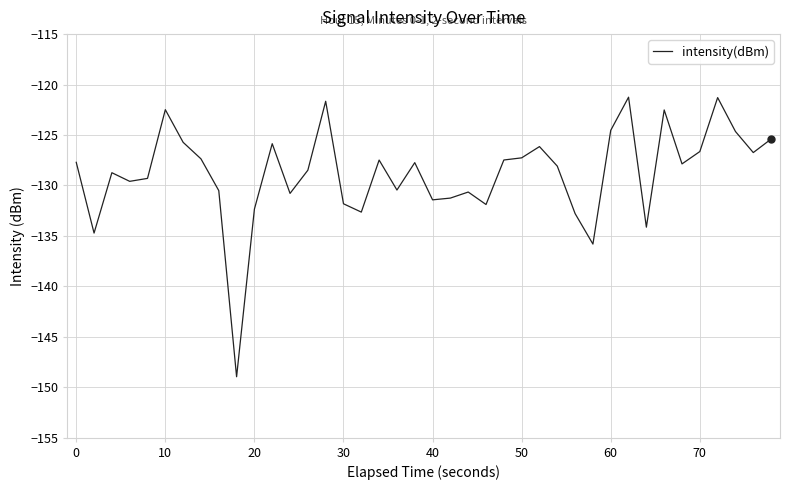

What is the smallest value displayed?

-149.0